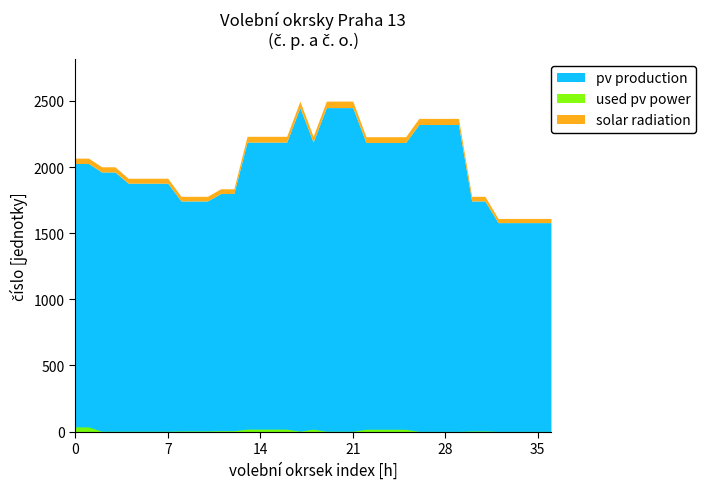

What is the value of the used pv power point at the 29th from the left?

1